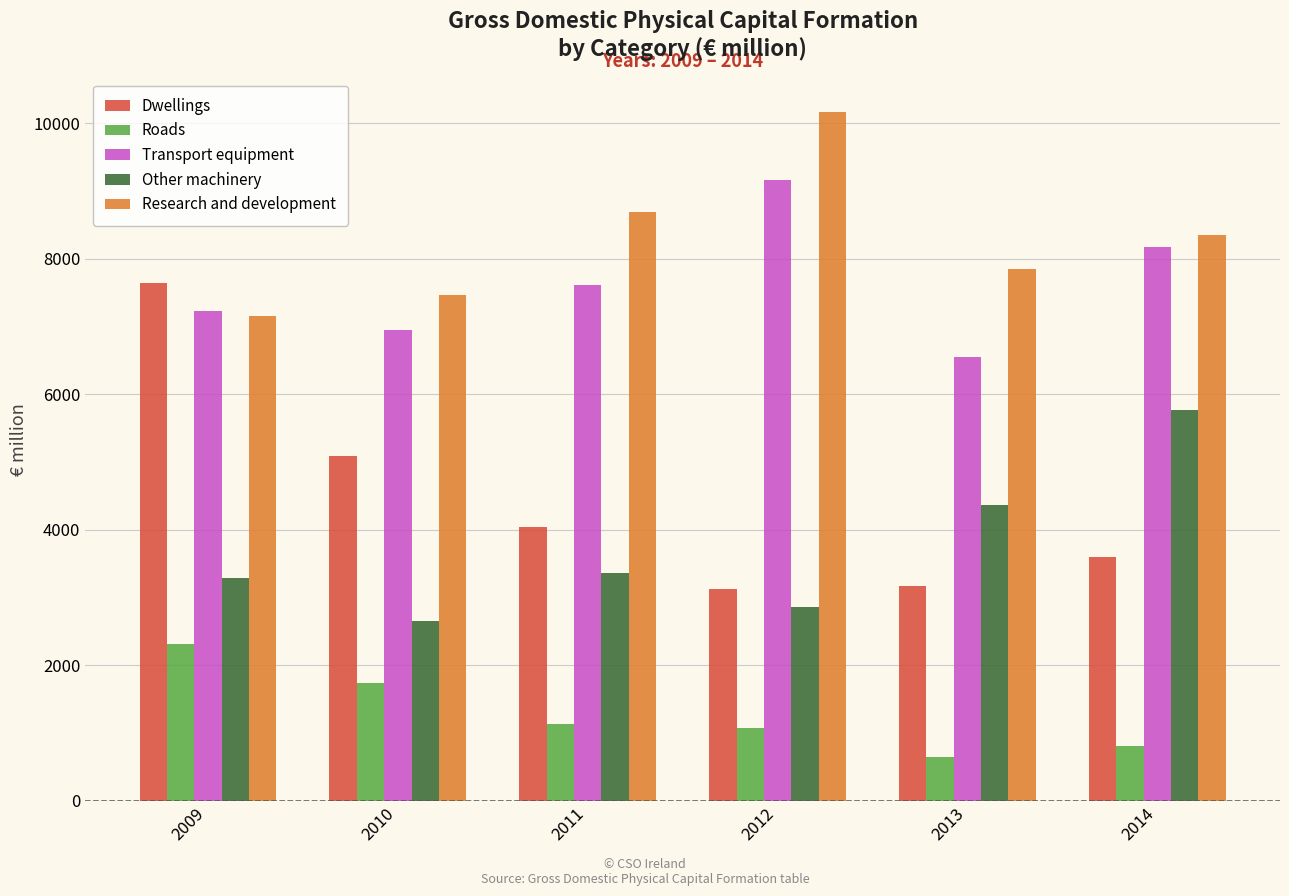

What is the value of the Dwellings bar at the 3rd from the left?

4044.7